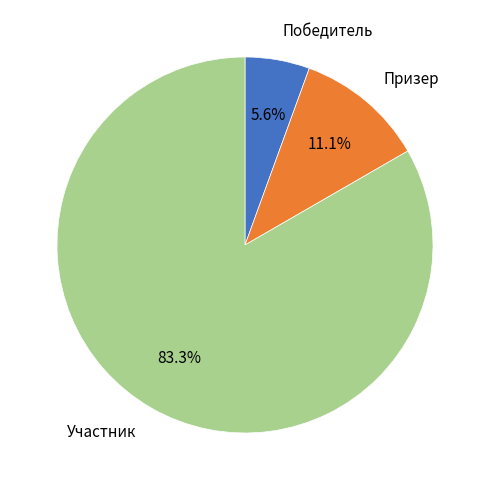

How many segments does this pie chart have?

3